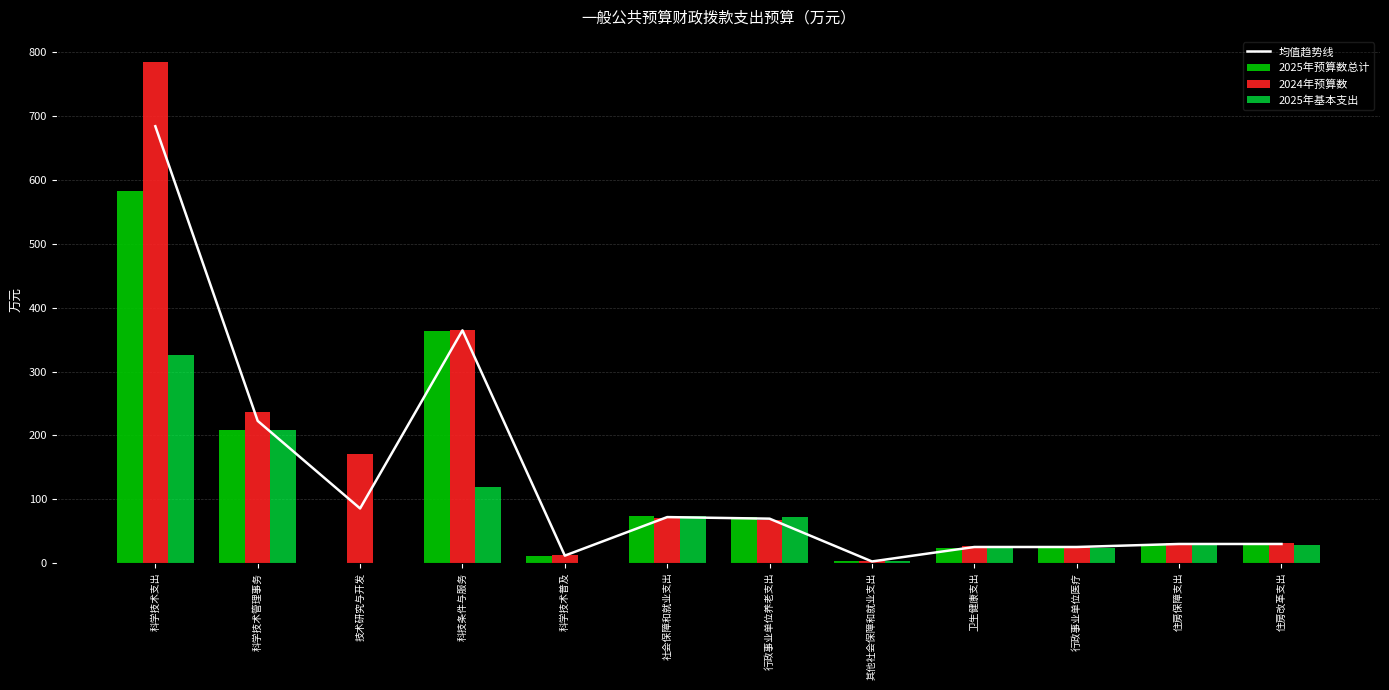

Reading left to right, transcribe all the data shown in this chart.

均值趋势线: 科学技术支出=684.3	科学技术管理事务=222.7	技术研究与开发=85.5	科技条件与服务=364.5	科学技术普及=11.6	社会保障和就业支出=72.0	行政事业单位养老支出=69.5	其他社会保障和就业支出=2.5	卫生健康支出=25.1	行政事业单位医疗=25.1	住房保障支出=29.8	住房改革支出=29.8
2025年预算数总计: 科学技术支出=583.6	科学技术管理事务=208.1	技术研究与开发=0.0	科技条件与服务=364.3	科学技术普及=11.2	社会保障和就业支出=74.0	行政事业单位养老支出=71.6	其他社会保障和就业支出=2.4	卫生健康支出=24.2	行政事业单位医疗=24.2	住房保障支出=28.8	住房改革支出=28.8
2024年预算数: 科学技术支出=785.0	科学技术管理事务=237.2	技术研究与开发=171.0	科技条件与服务=364.8	科学技术普及=12.0	社会保障和就业支出=69.9	行政事业单位养老支出=67.4	其他社会保障和就业支出=2.5	卫生健康支出=26.0	行政事业单位医疗=26.0	住房保障支出=30.9	住房改革支出=30.9
2025年基本支出: 科学技术支出=326.6	科学技术管理事务=208.1	技术研究与开发=0.0	科技条件与服务=118.4	科学技术普及=0.0	社会保障和就业支出=74.0	行政事业单位养老支出=71.6	其他社会保障和就业支出=2.4	卫生健康支出=24.2	行政事业单位医疗=24.2	住房保障支出=28.8	住房改革支出=28.8